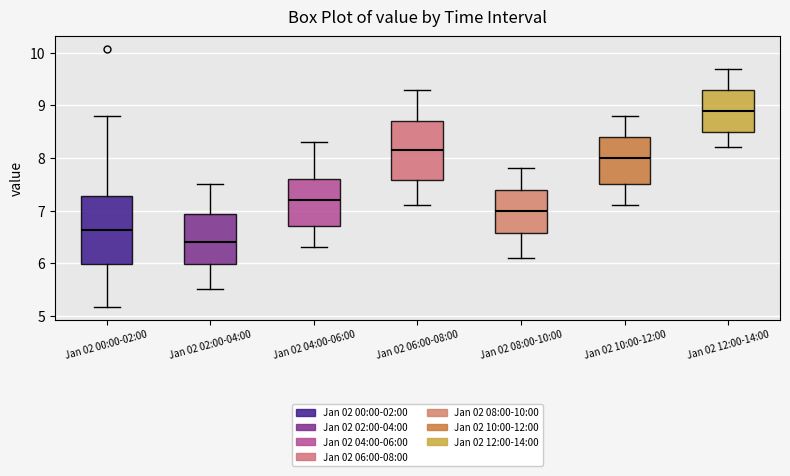

Reading left to right, transcribe this box plot: for each box, give where its median line is, the range the box spans, and where its two whiskers end, as read against the y-axis. The values are not printed on the chart, so give them approximately, as read against the axis.

Jan 02 00:00-02:00: median 6.6, box 6.0 to 7.3, whiskers 5.2 to 8.8
Jan 02 02:00-04:00: median 6.4, box 6.0 to 6.9, whiskers 5.5 to 7.5
Jan 02 04:00-06:00: median 7.2, box 6.7 to 7.6, whiskers 6.3 to 8.3
Jan 02 06:00-08:00: median 8.2, box 7.6 to 8.7, whiskers 7.1 to 9.3
Jan 02 08:00-10:00: median 7.0, box 6.6 to 7.4, whiskers 6.1 to 7.8
Jan 02 10:00-12:00: median 8.0, box 7.5 to 8.4, whiskers 7.1 to 8.8
Jan 02 12:00-14:00: median 8.9, box 8.5 to 9.3, whiskers 8.2 to 9.7